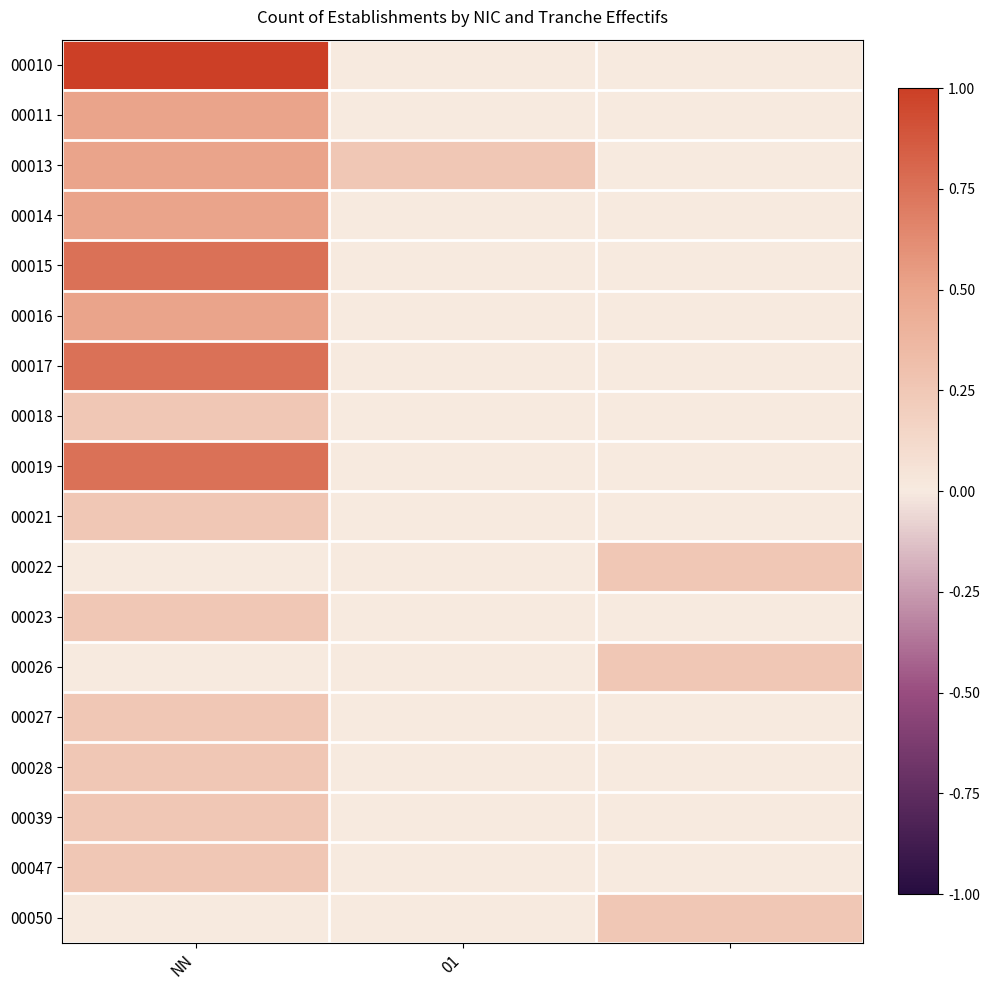

Which series has the largest total across all categories?

00010